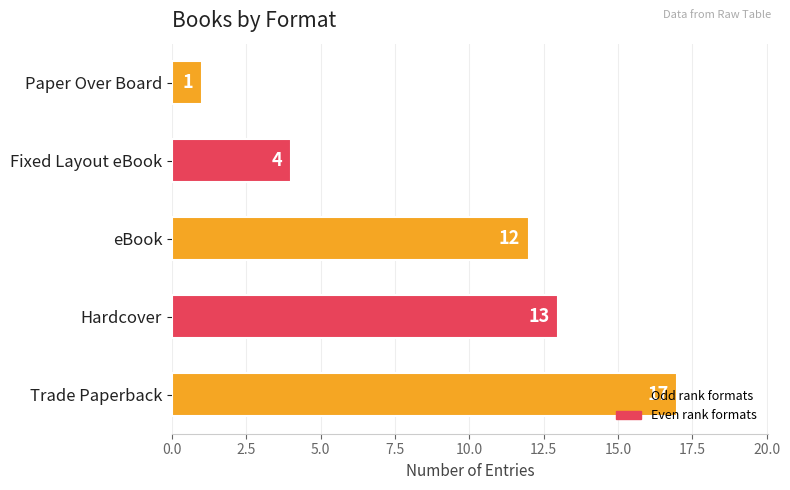

What is the ratio of the value at Fixed Layout eBook to the value at Hardcover?

0.3